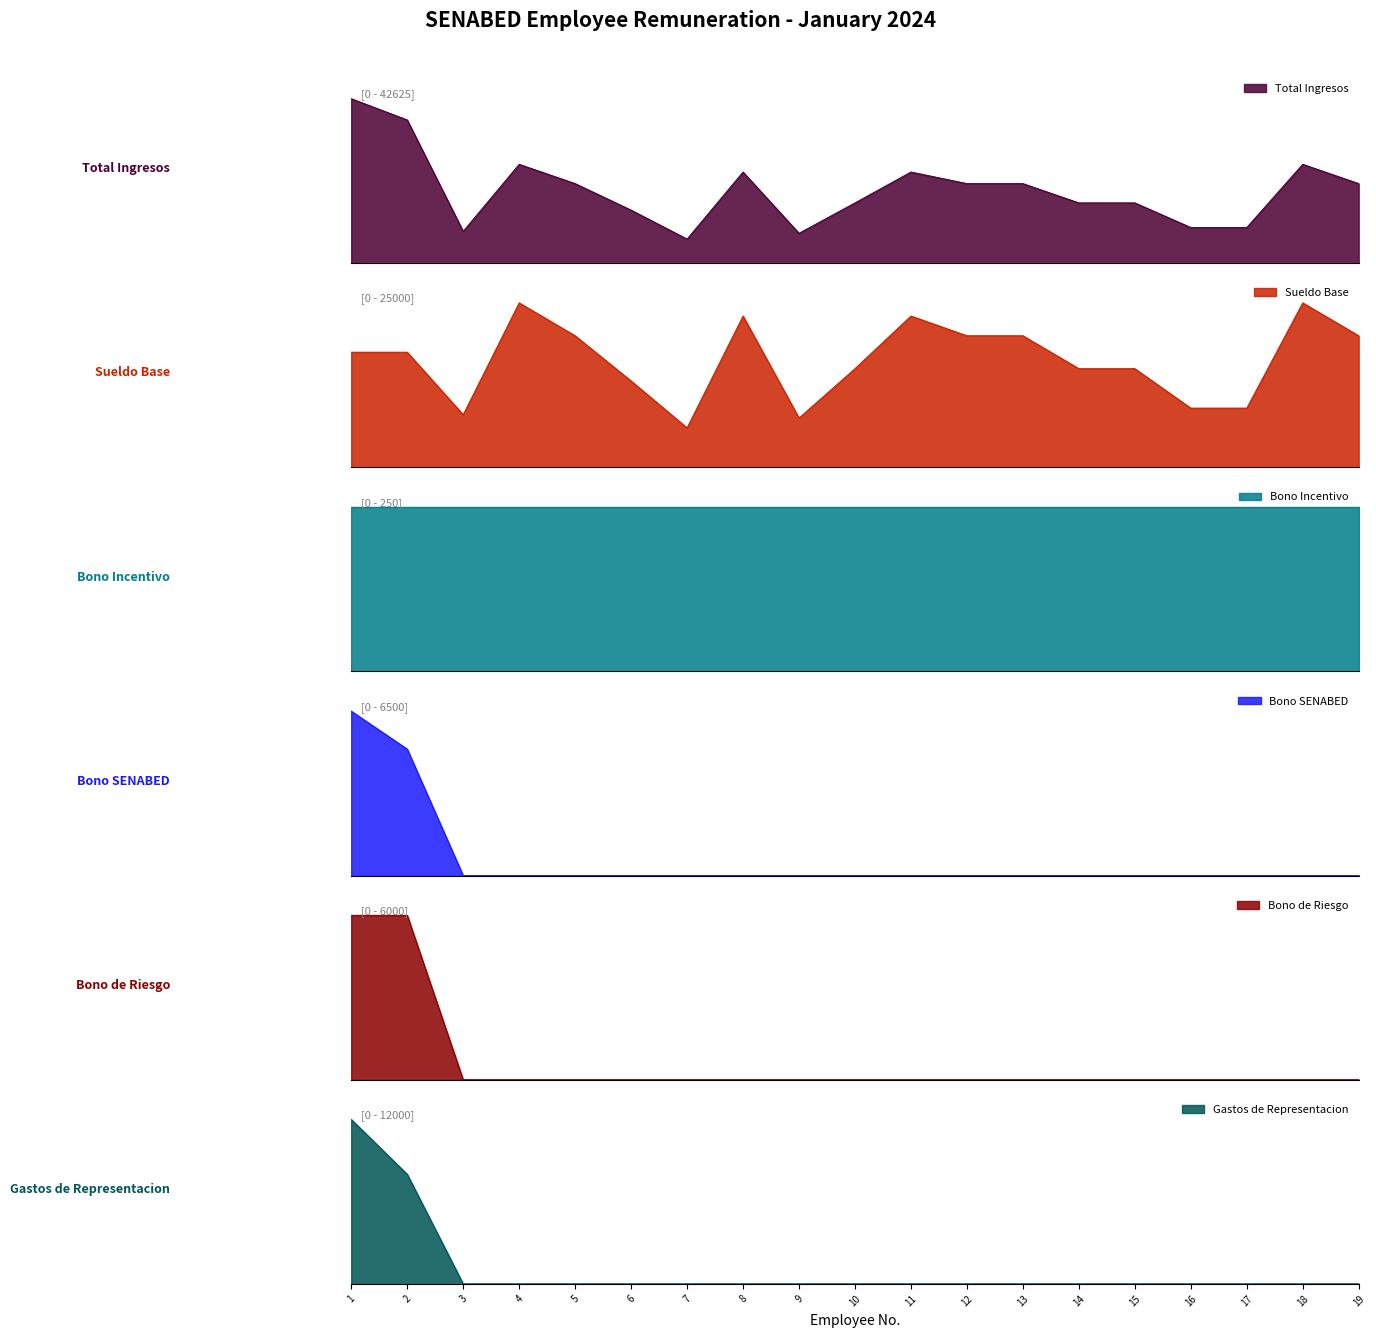

True or false: Total Ingresos and Sueldo Base intersect in this chart.

False